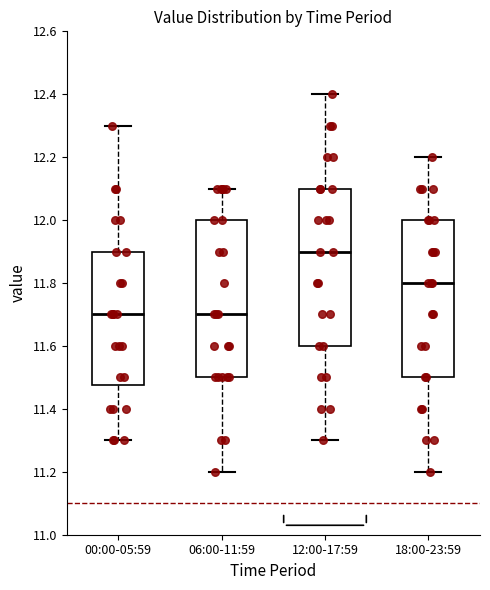

Where does the median line of the box for 06:00-11:59 sit on the y-axis? The values are not printed on the chart, so give them approximately, as read against the axis.

11.70